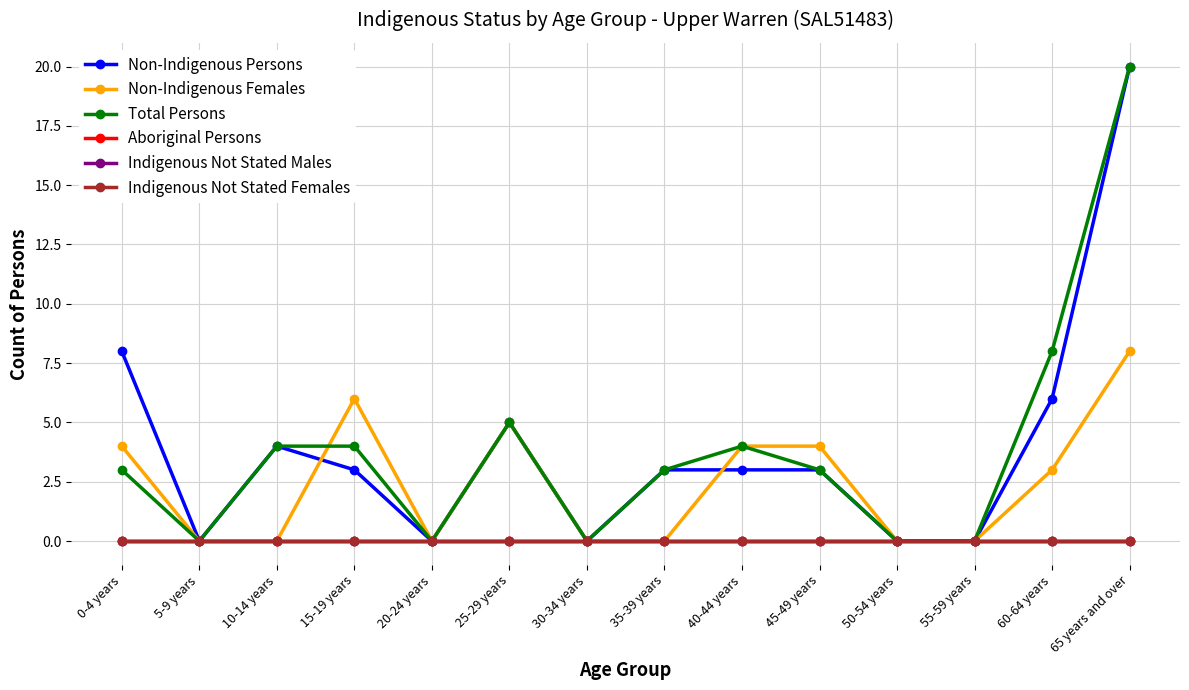

True or false: Non-Indigenous Persons and Total Persons intersect in this chart.

False